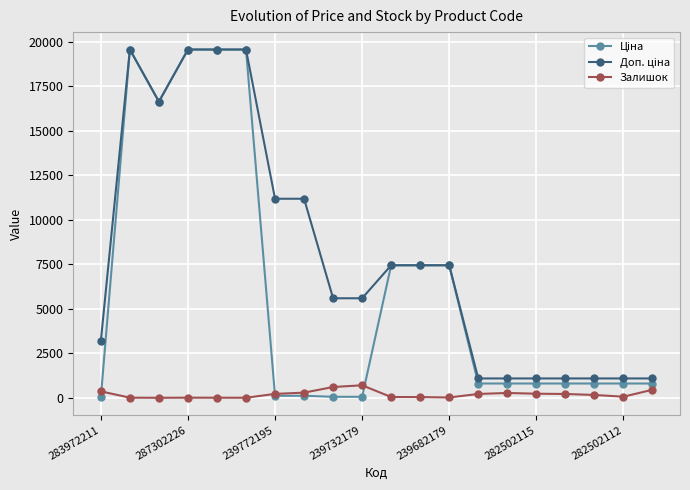

What is the highest value of the Залишок series?

702.0